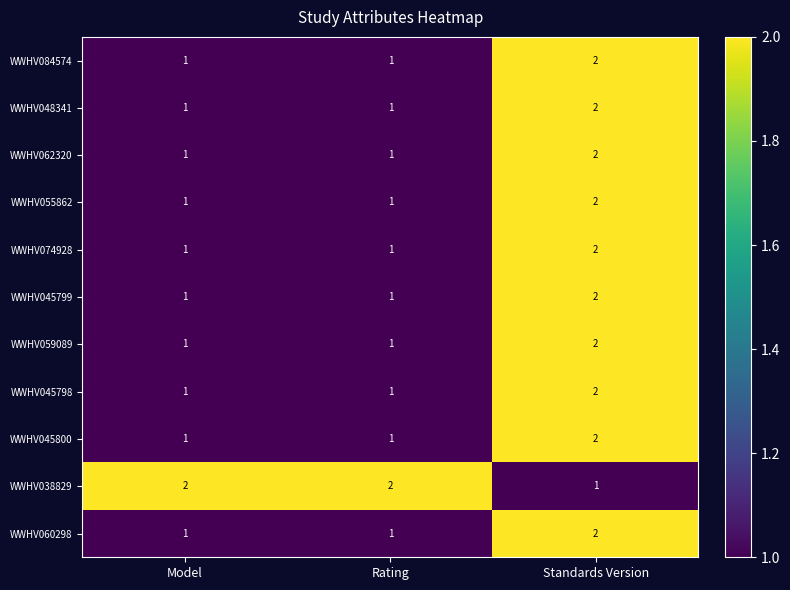

At how many categories does at least one series exceed 1?

3